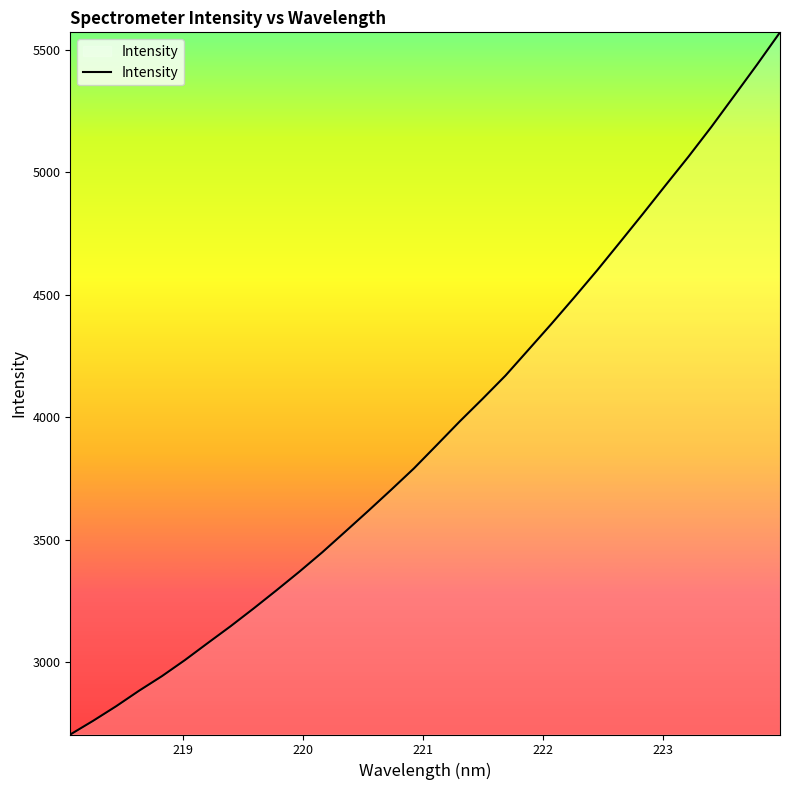

What is the difference between the maximum and minimum values?

2868.6